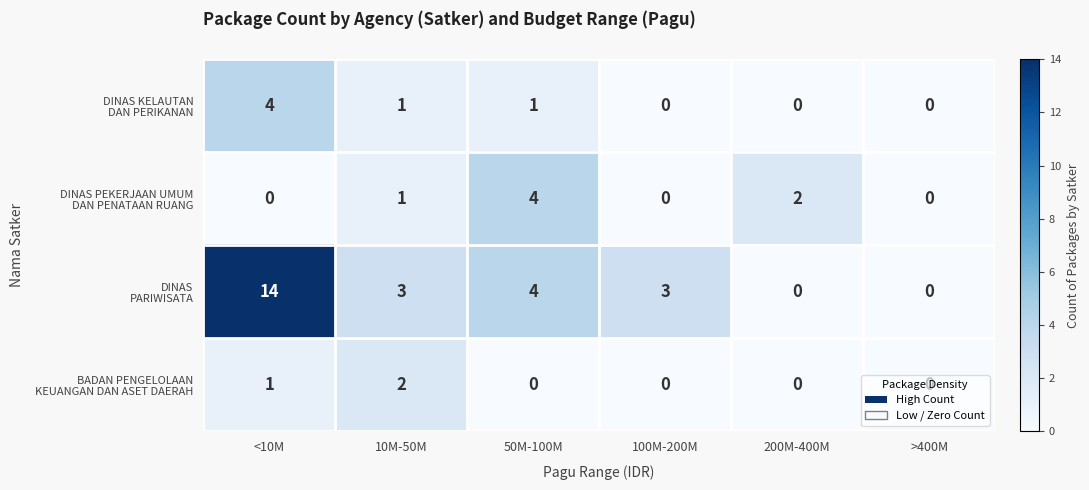

What is the spread (max minus min) of values at 100M-200M?

3